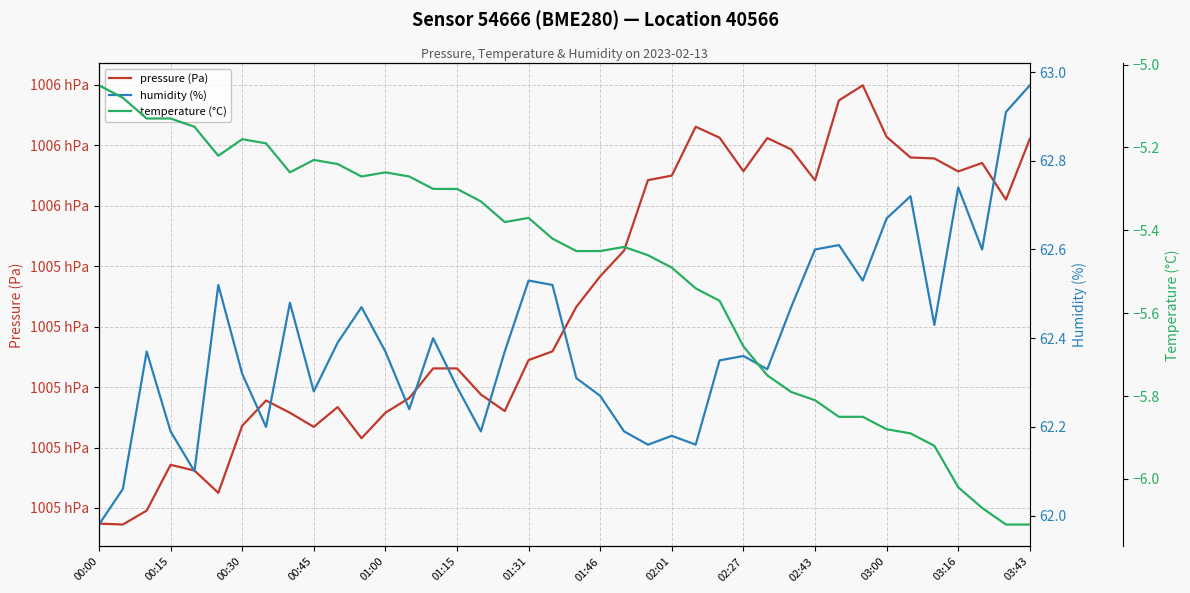

True or false: temperature (°C) and humidity (%) intersect in this chart.

False